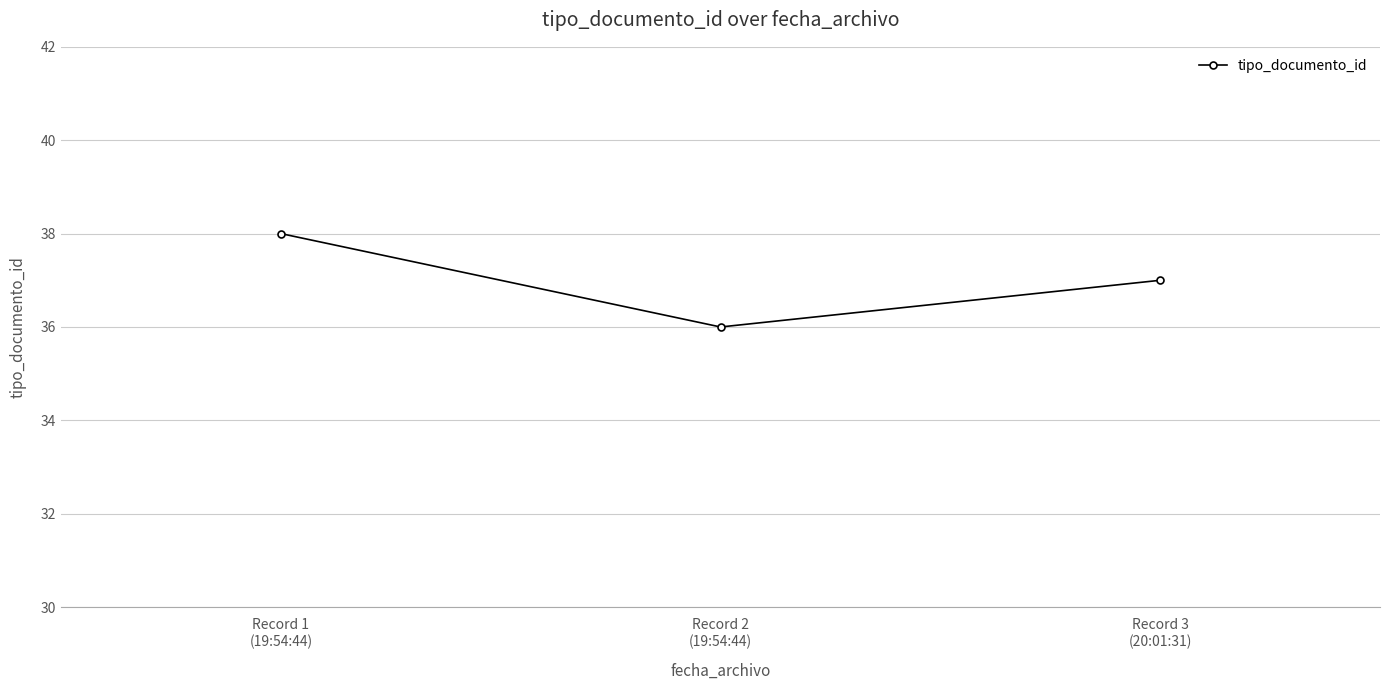

Reading left to right, list all the values displayed in this chart.

Record 1
(19:54:44)=38	Record 2
(19:54:44)=36	Record 3
(20:01:31)=37